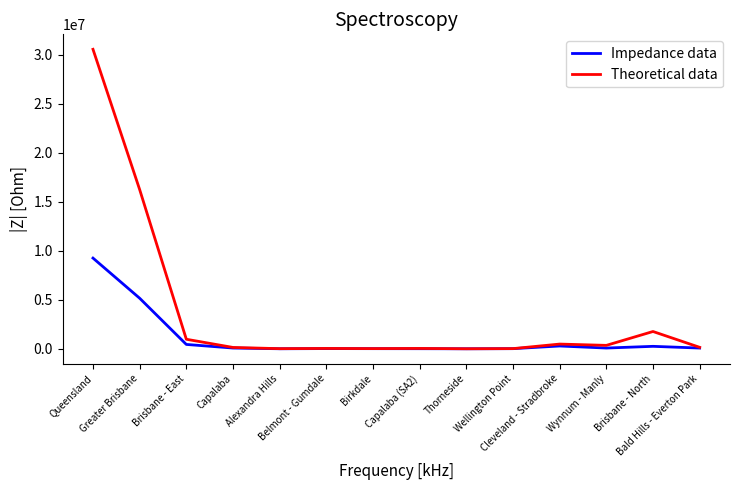

What is the average value of the Impedance data series?

1122295.8